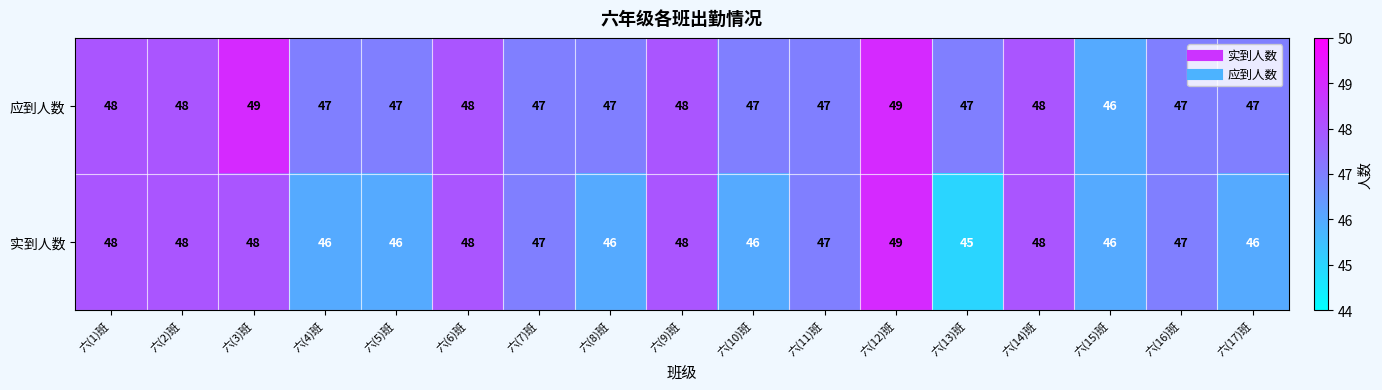

How many 实到人数 values are between 46 and 48?

15